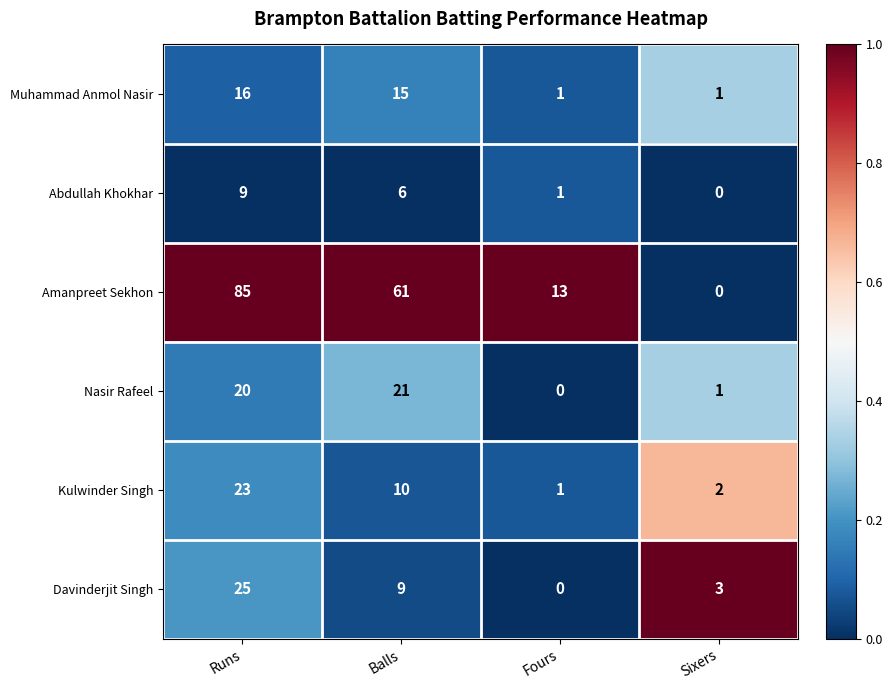

What is the difference between the Muhammad Anmol Nasir values at Balls and Fours?

14